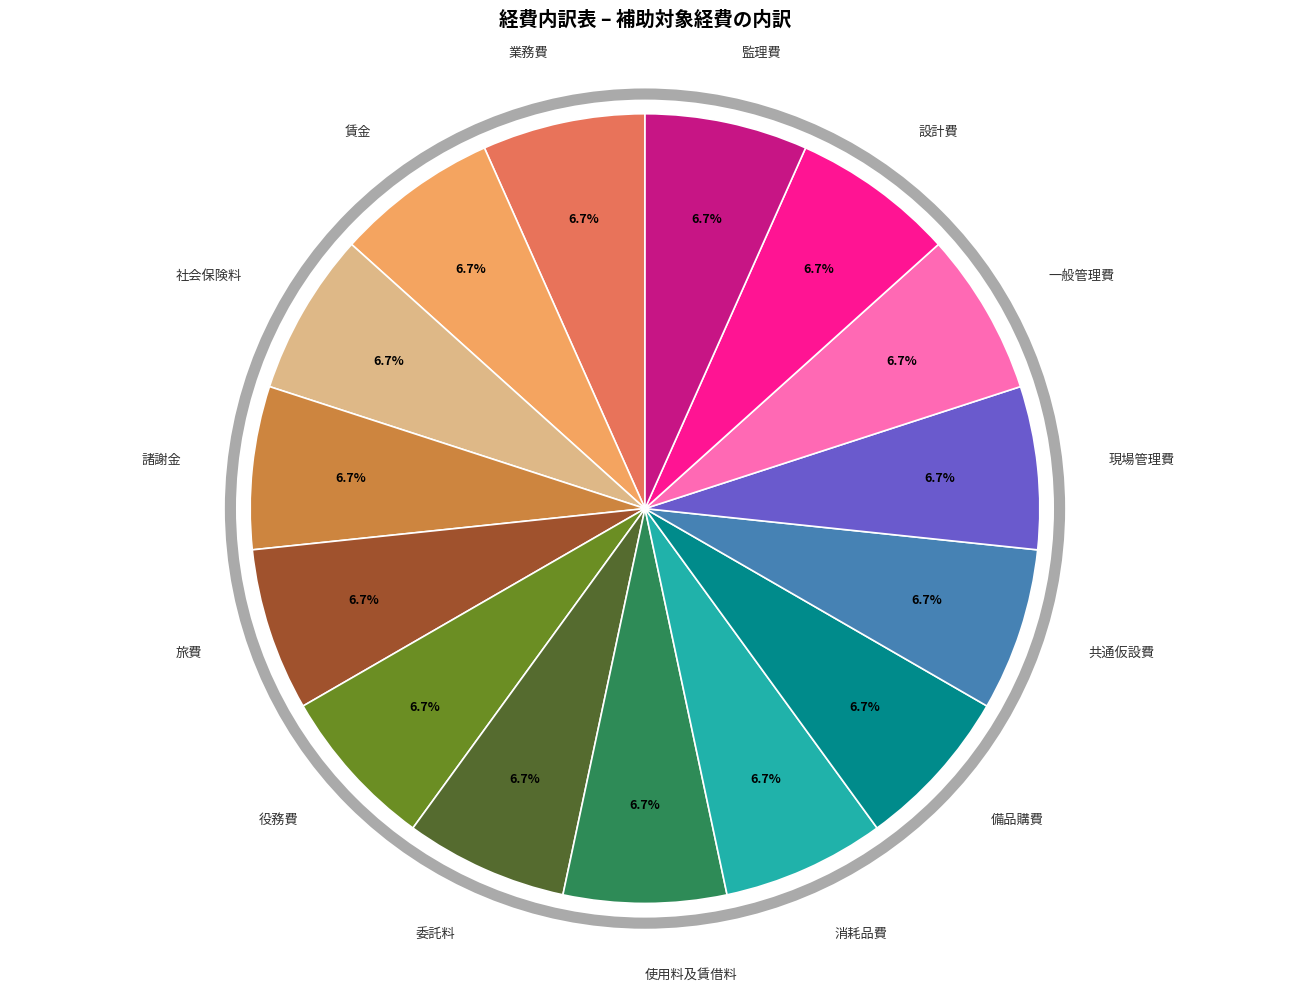

Does any single category account for the majority?

No